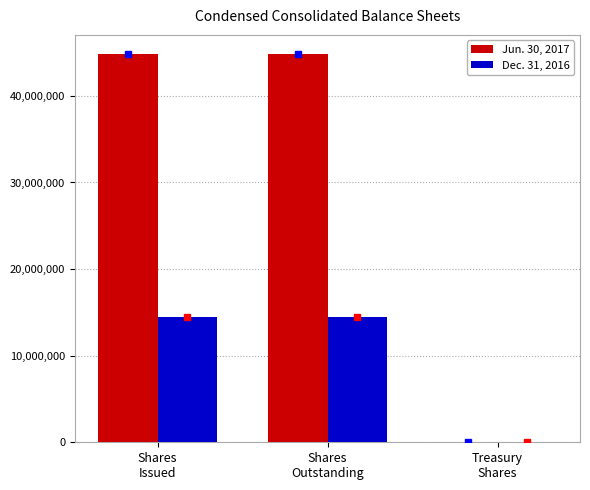

Count the number of data series in this chart.

2